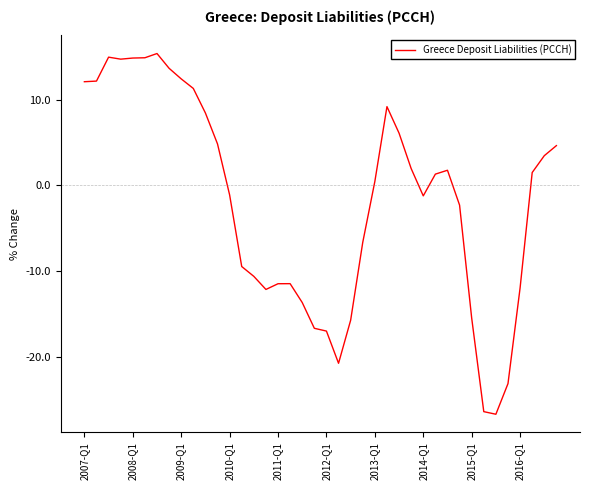

What is the difference between the maximum and minimum values?

42.1